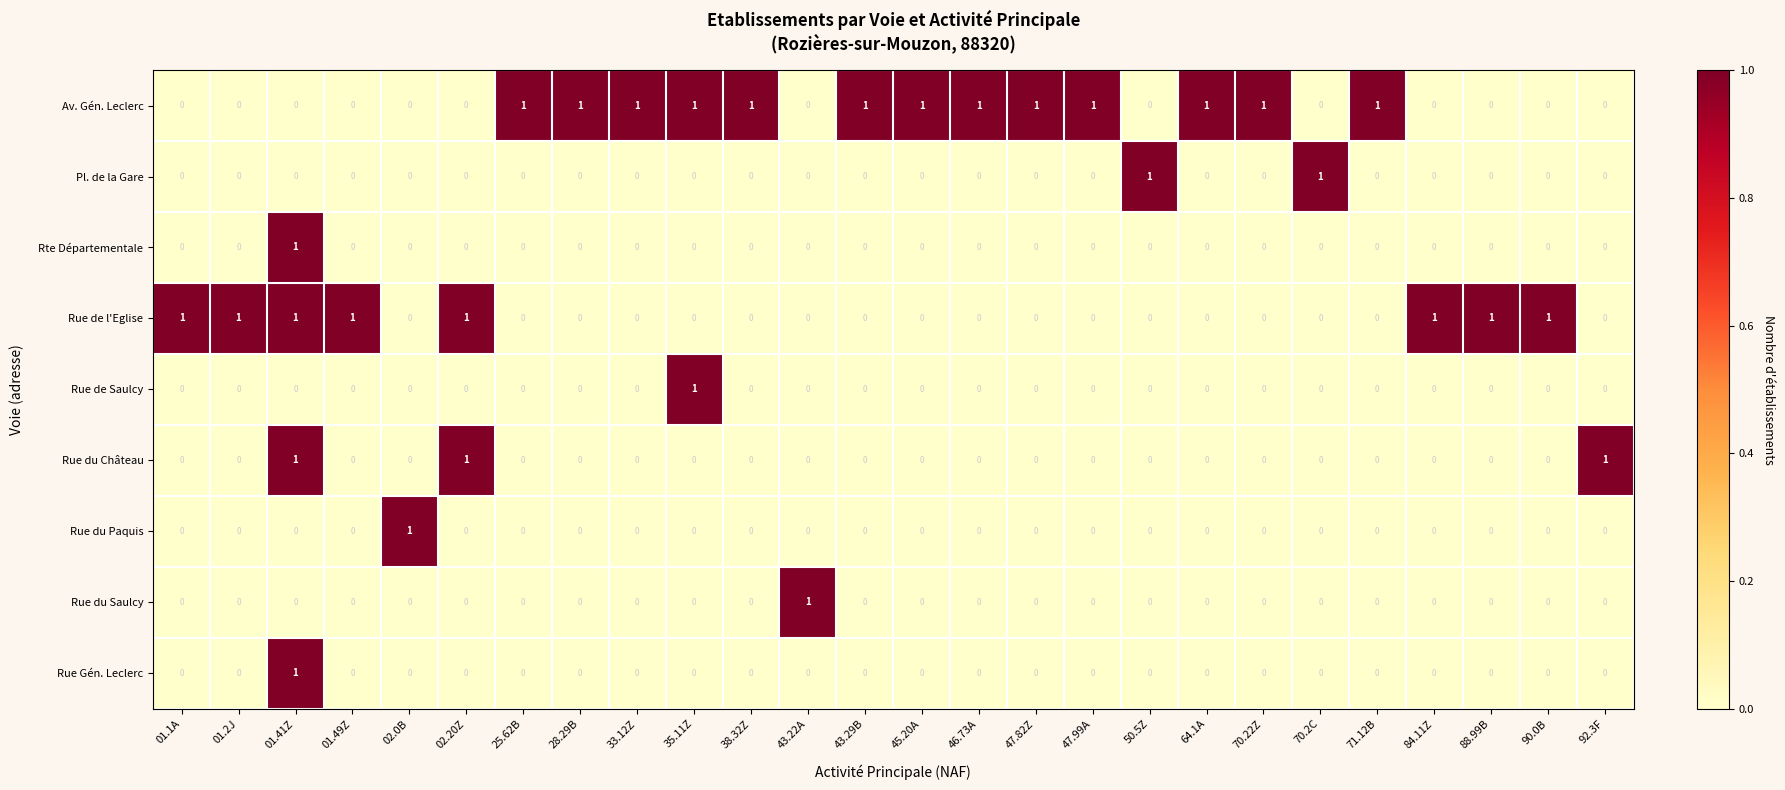

At how many categories does at least one series exceed 0?

26